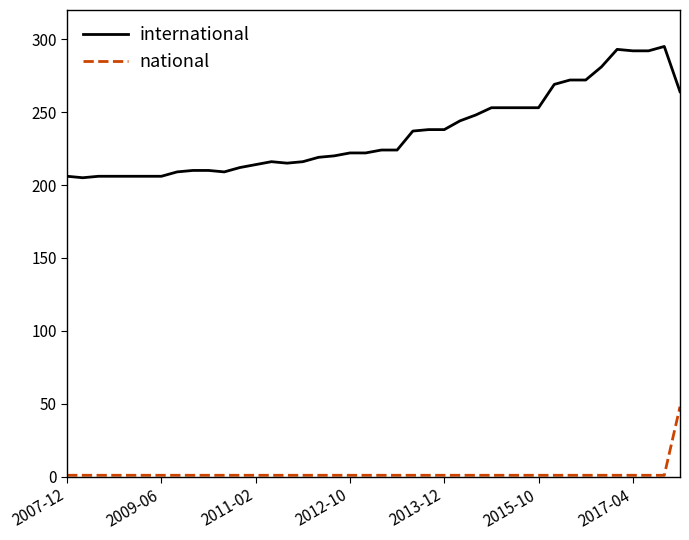

List the series in order of their peak value, highest first.

international, national